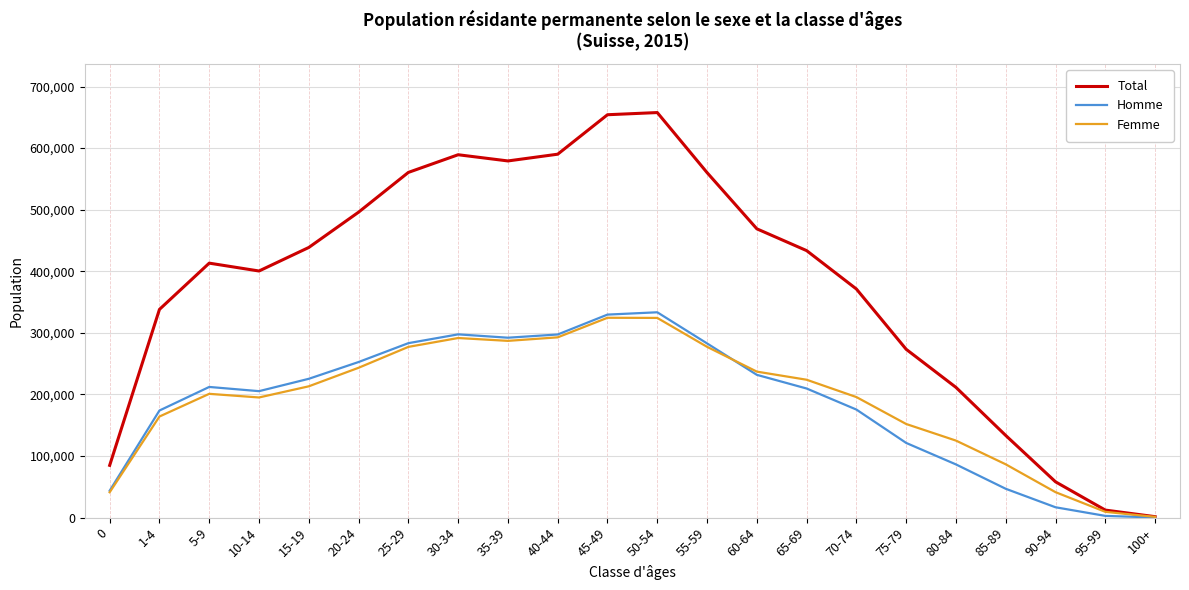

Where is Femme nearest to the value 162908?

1-4